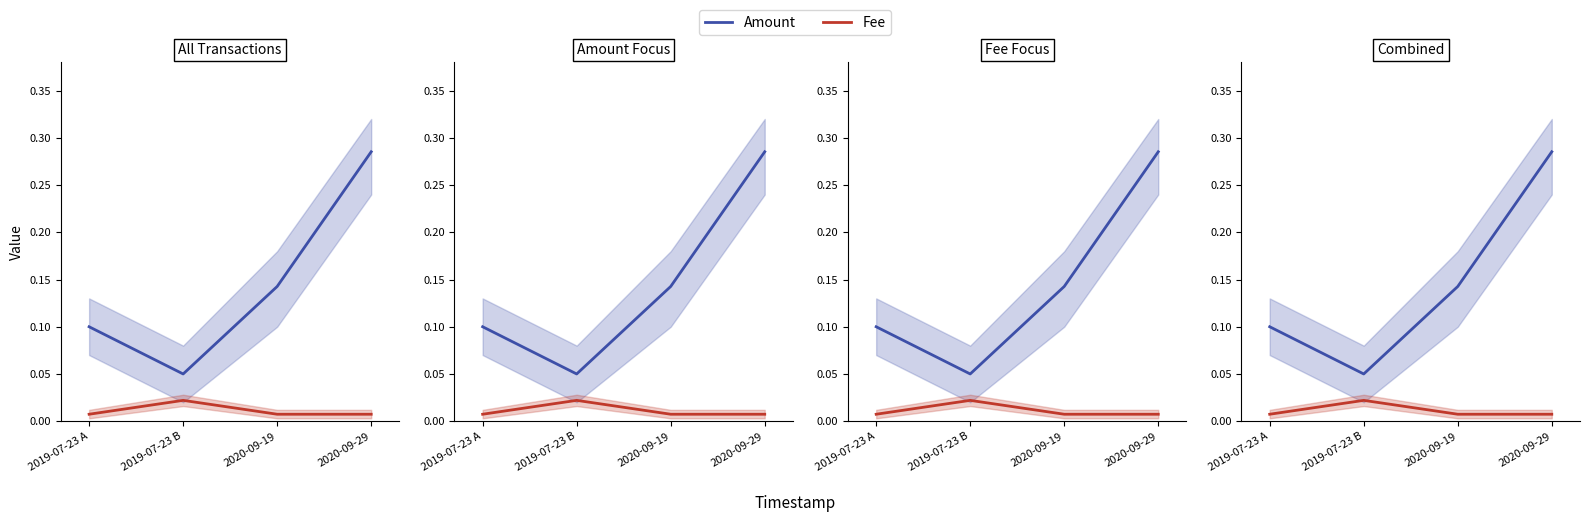

True or false: Amount and Fee cross at least once.

False